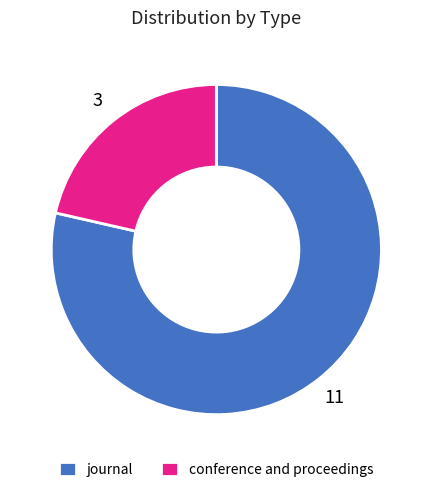

Which category has the biggest portion of the pie?

journal